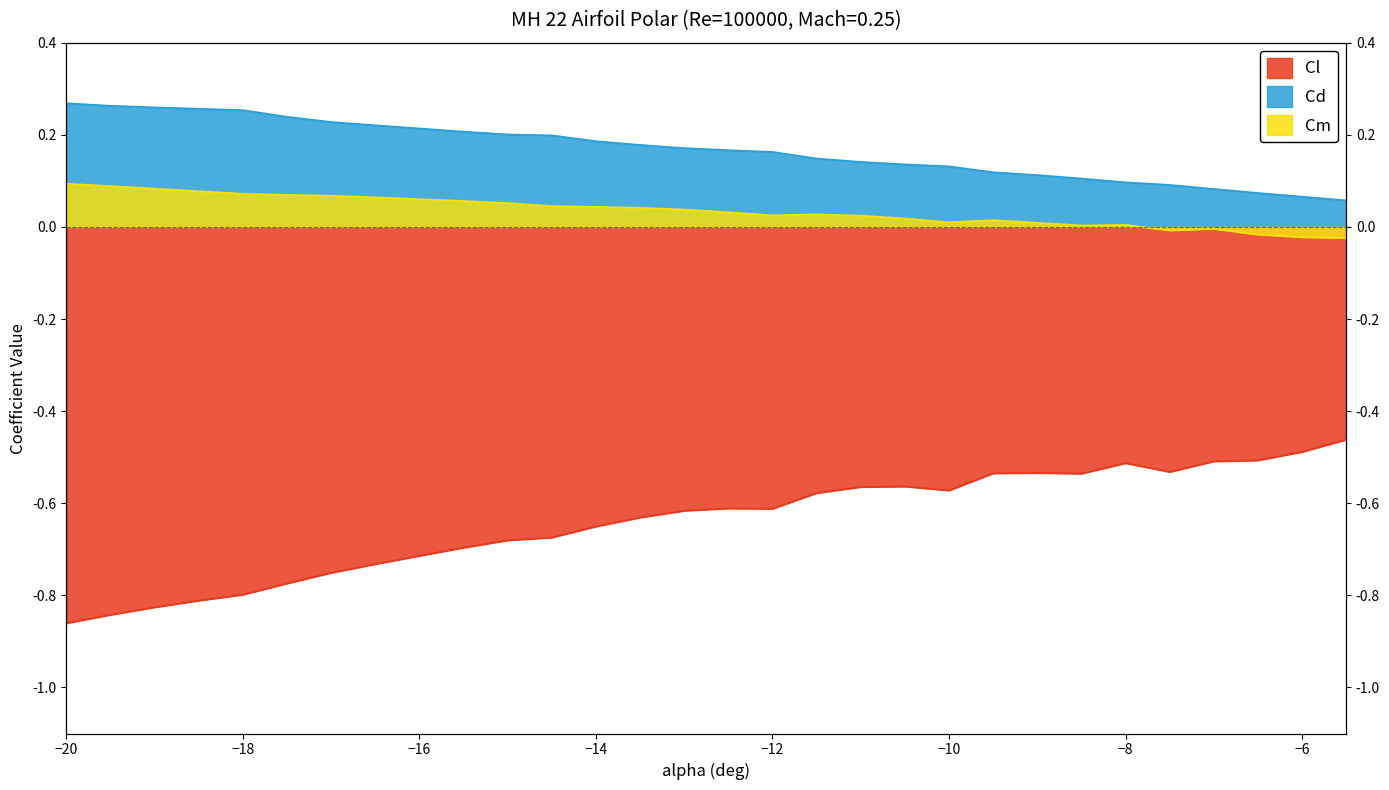

What is the minimum value shown in the chart?

-0.9